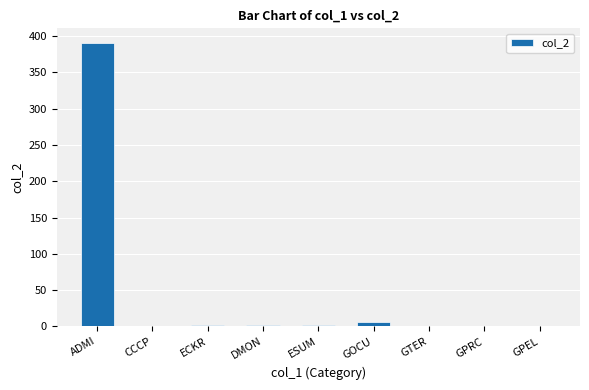

How many distinct data groups are displayed?

1